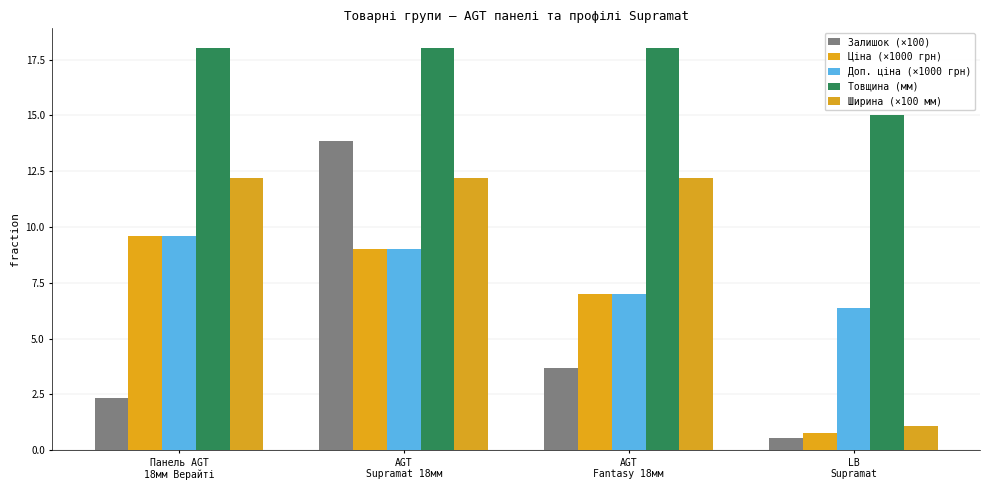

Reading left to right, what are all the values shown in this chart?

Залишок (×100): Панель AGT
18мм Верайті=2.3	AGT
Supramat 18мм=13.8	AGT
Fantasy 18мм=3.7	LB
Supramat=0.5
Ціна (×1000 грн): Панель AGT
18мм Верайті=9.6	AGT
Supramat 18мм=9.0	AGT
Fantasy 18мм=7.0	LB
Supramat=0.8
Доп. ціна (×1000 грн): Панель AGT
18мм Верайті=9.6	AGT
Supramat 18мм=9.0	AGT
Fantasy 18мм=7.0	LB
Supramat=6.4
Товщина (мм): Панель AGT
18мм Верайті=18.0	AGT
Supramat 18мм=18.0	AGT
Fantasy 18мм=18.0	LB
Supramat=15.0
Ширина (×100 мм): Панель AGT
18мм Верайті=12.2	AGT
Supramat 18мм=12.2	AGT
Fantasy 18мм=12.2	LB
Supramat=1.1